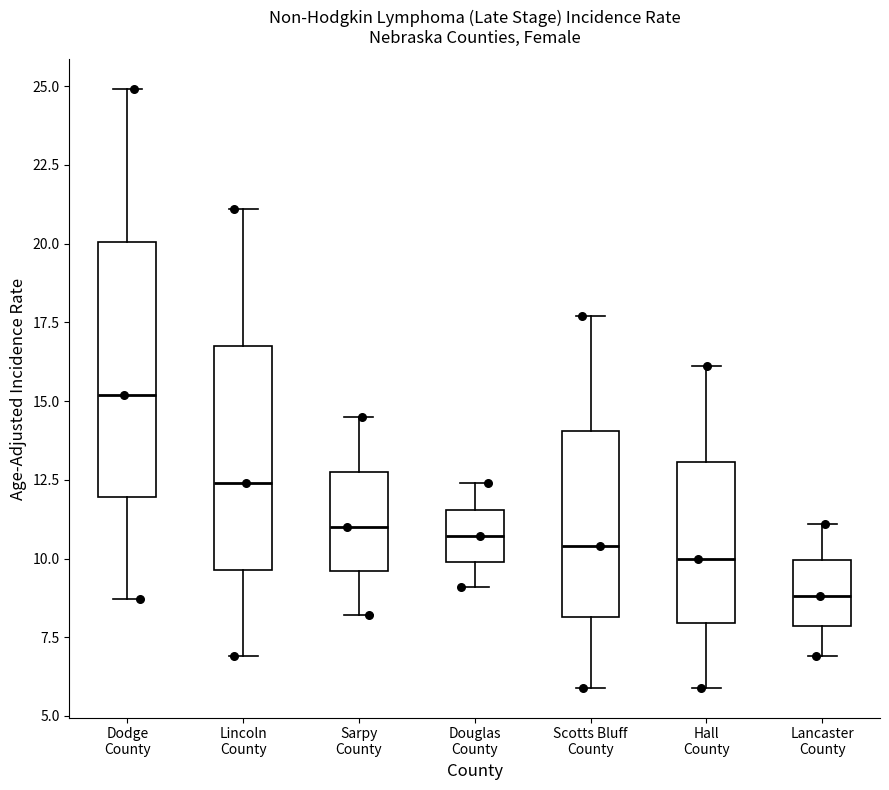

Where is the lower edge of the box for Hall County on the y-axis? The values are not printed on the chart, so give them approximately, as read against the axis.

8.0